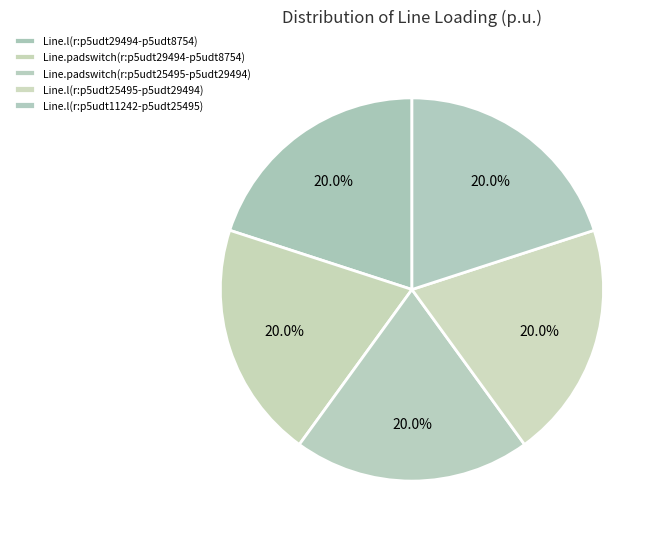

What is the largest slice in the pie chart?

Line.l(r:p5udt11242-p5udt25495)